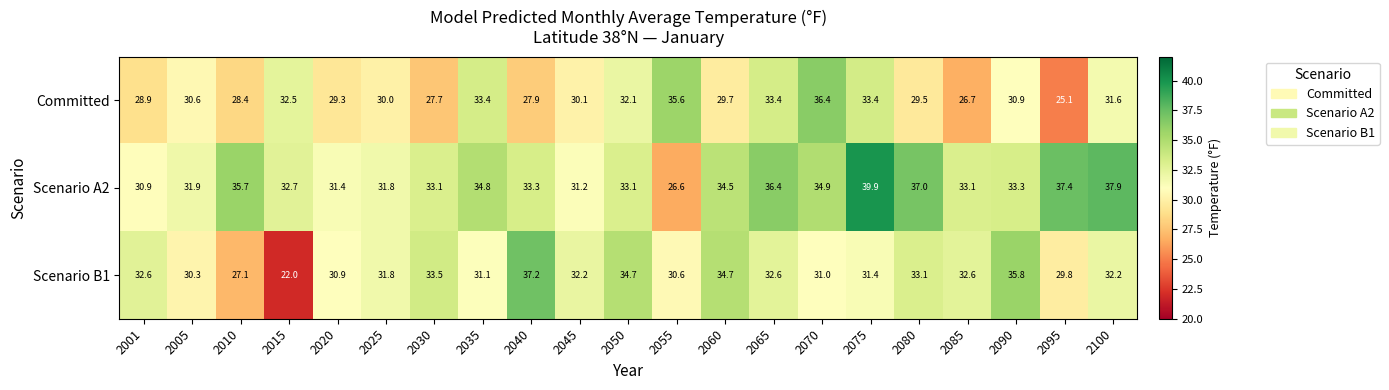

What is the average value of the Committed series?

30.6